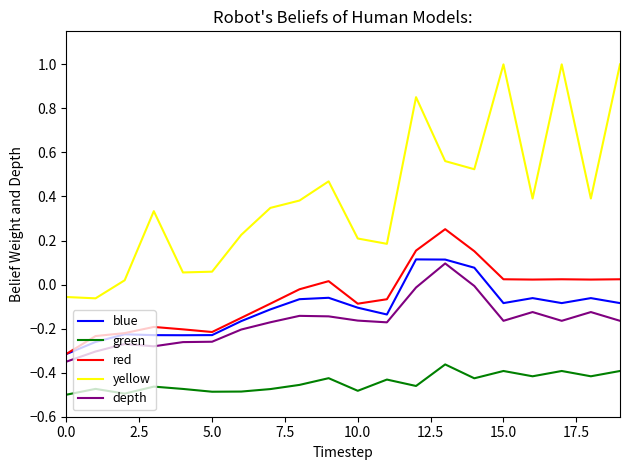

What is the greatest value displayed?

1.0